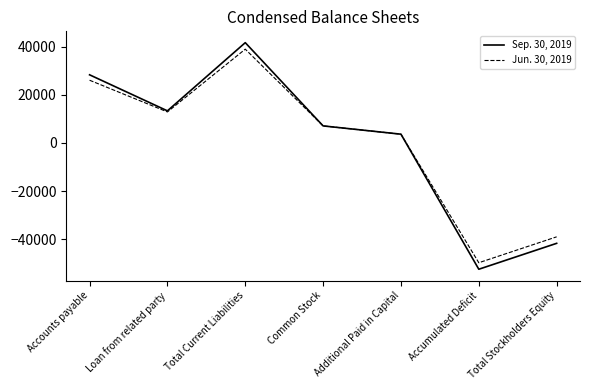

How many series are shown in this chart?

2